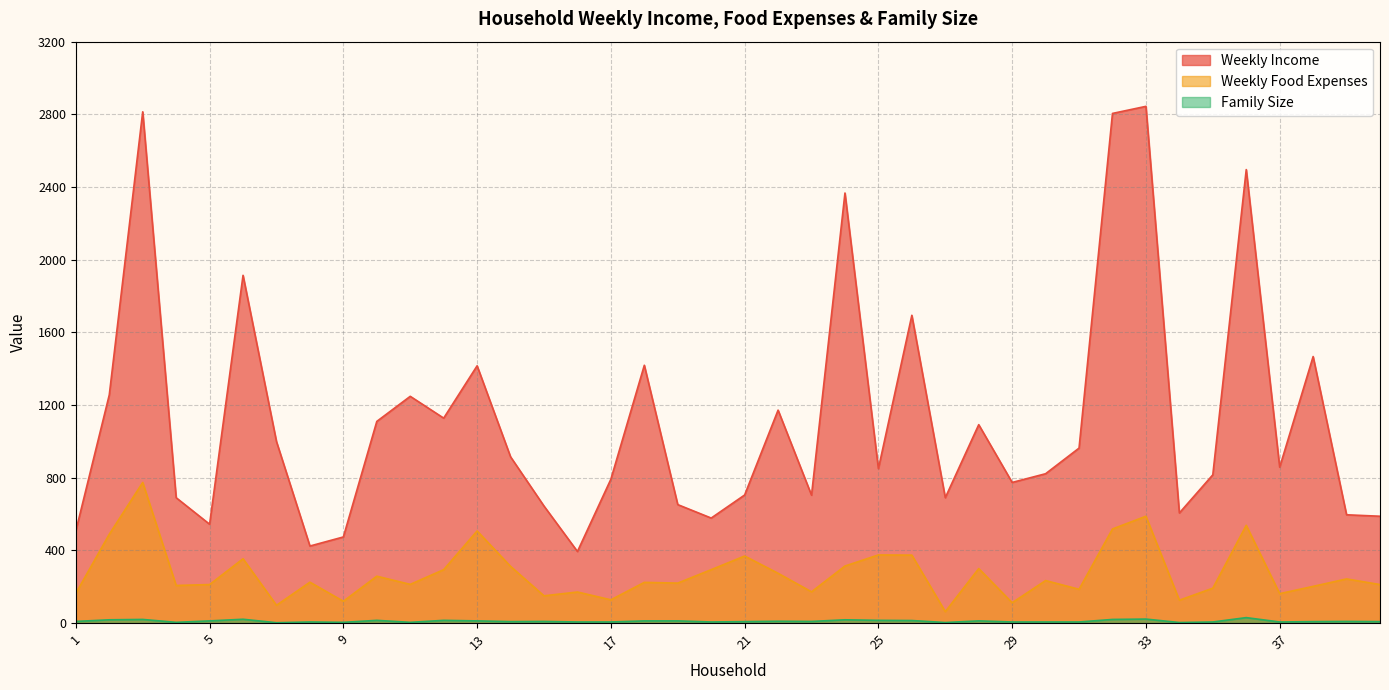

What is the value of the Weekly Income point at the 40th from the left?

588